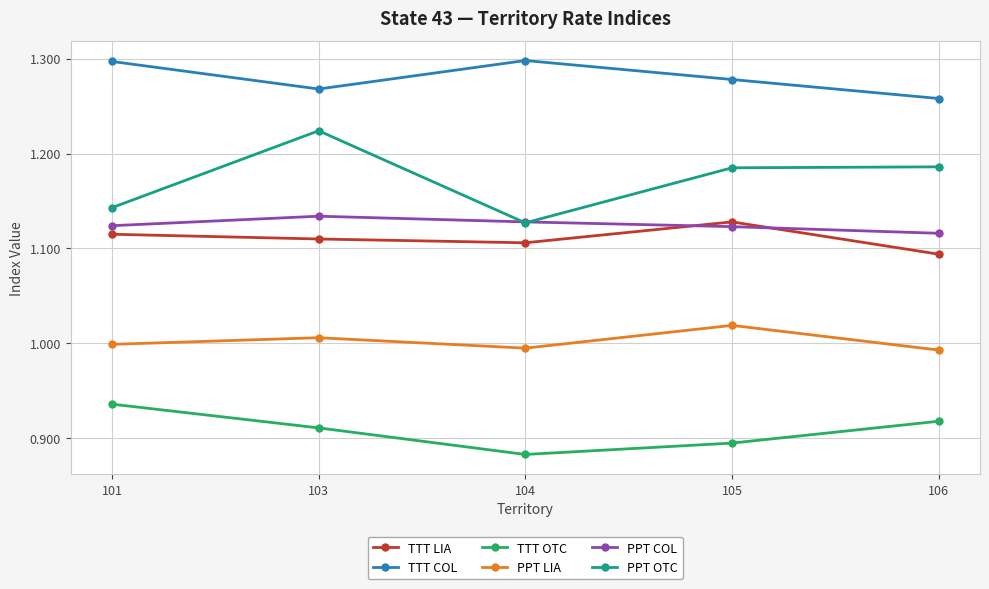

The PPT LIA series shows 0.7 at 101. True or false?

False